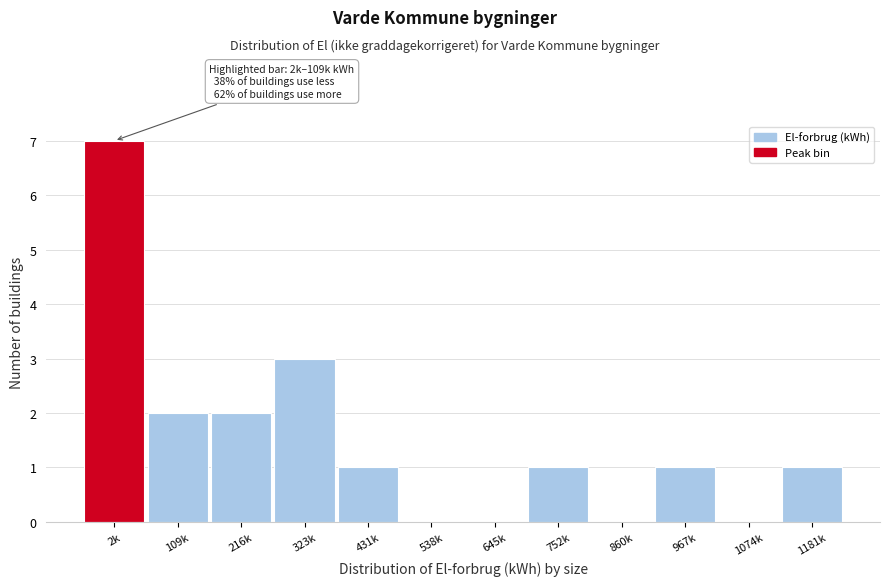

Reading left to right, extract all data points from this chart.

2k=7	109k=2	216k=2	323k=3	431k=1	538k=0	645k=0	752k=1	860k=0	967k=1	1074k=0	1181k=1